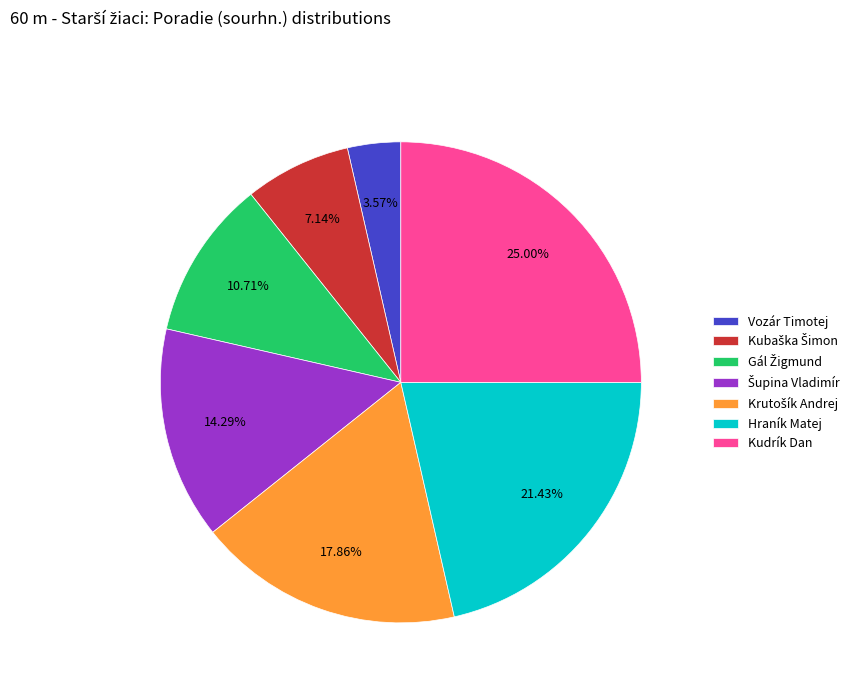

Does Kudrík Dan represent more than half of the total?

No